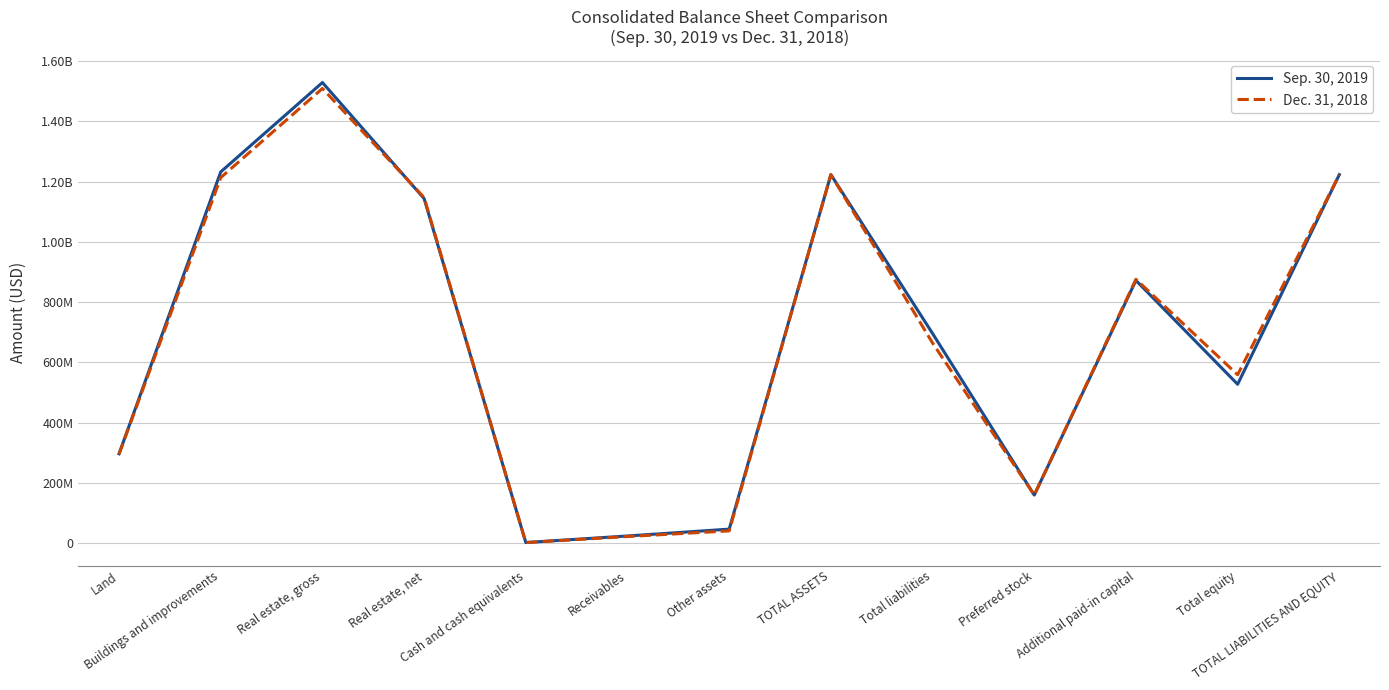

At how many categories does at least one series exceed 812307654?

6